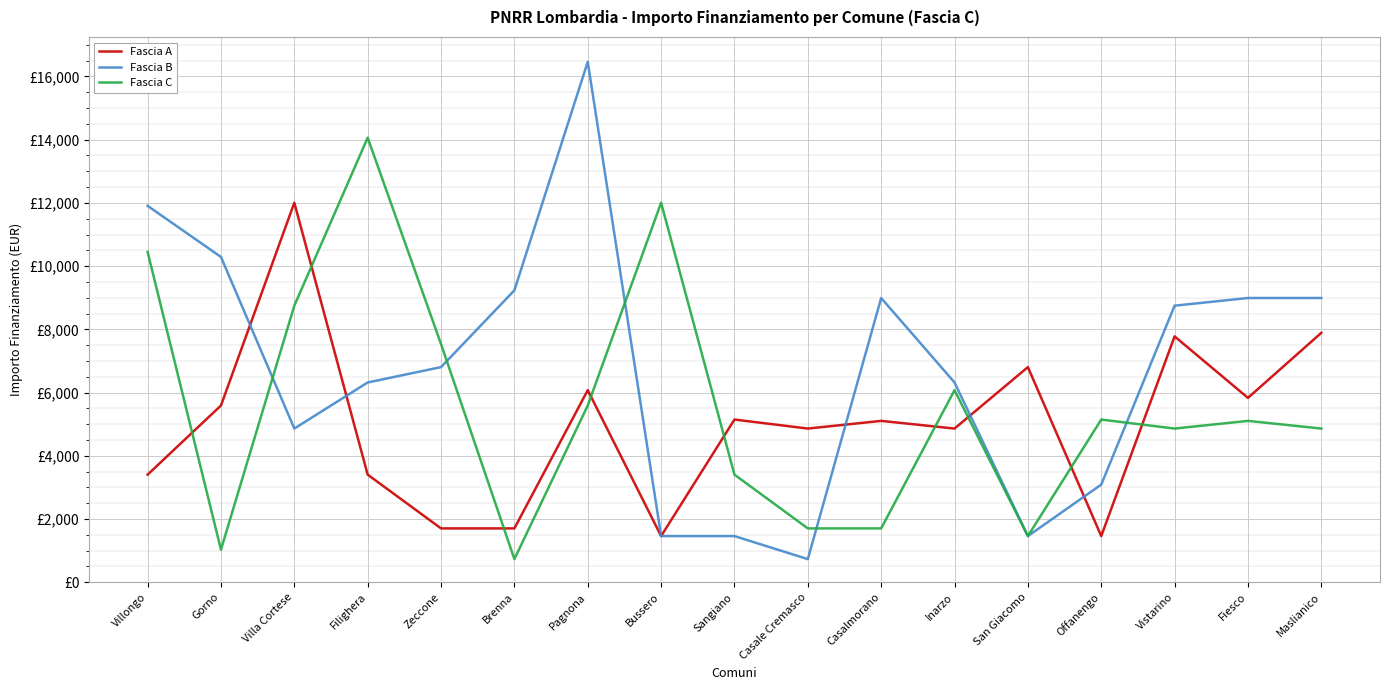

The Fascia B series shows 8991 at Casalmorano. True or false?

True